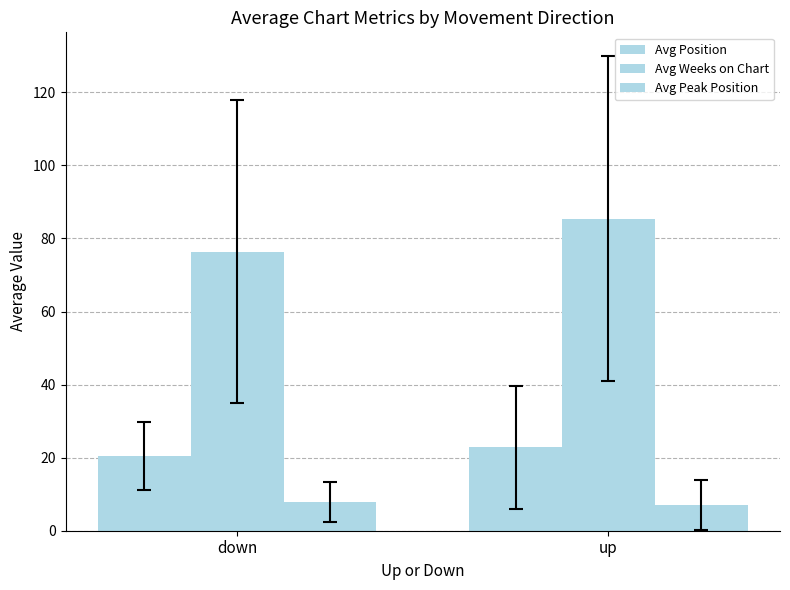

At which category does the chart reach its minimum across all series?

up